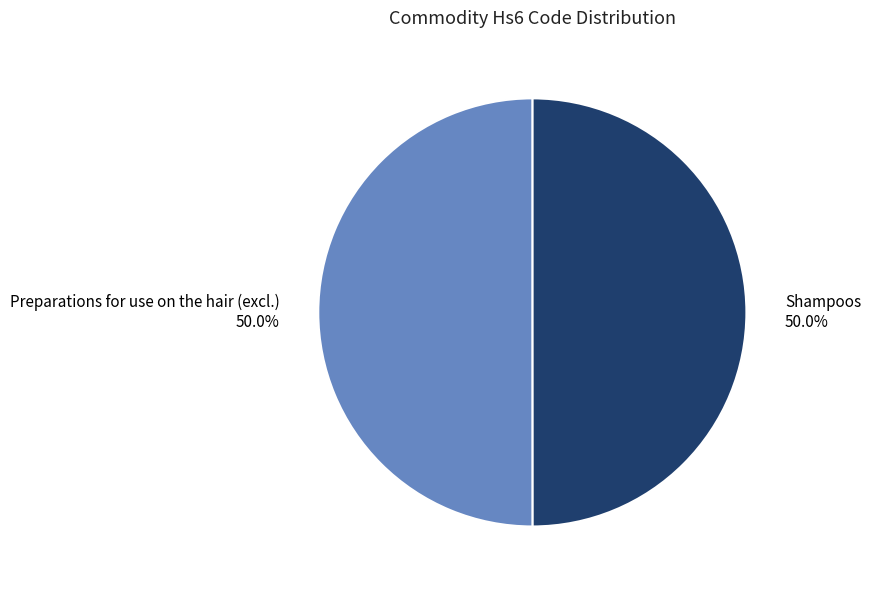

Count the number of slices in the pie.

2